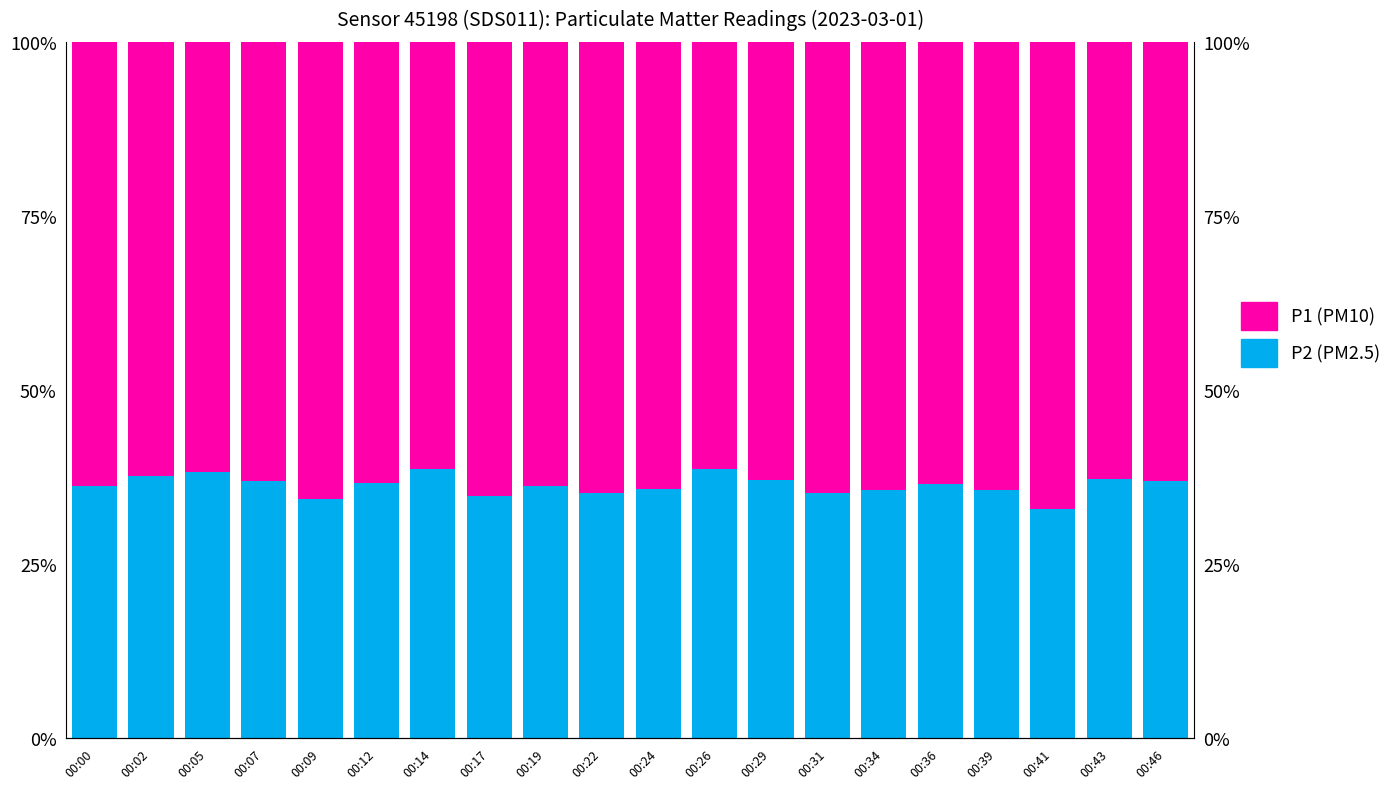

True or false: P2 (PM2.5) has a value of 36.8 at 00:07.

True